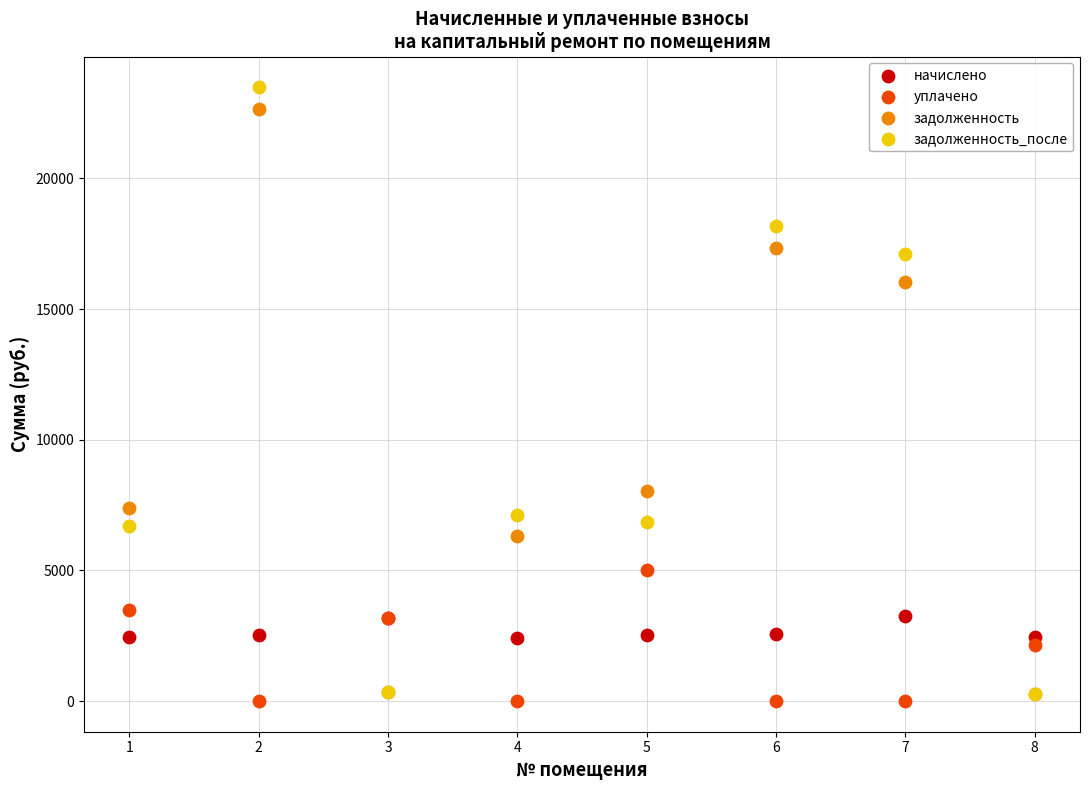

Across all series, what Y value is closest to 11746?

8032.2